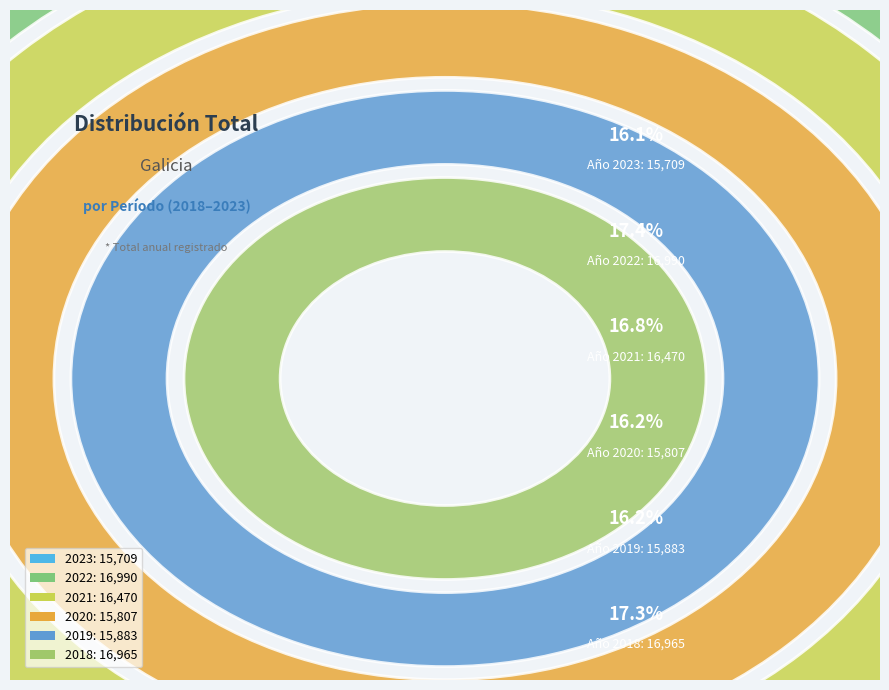

To the nearest percent, what is the average slice percentage?

17%